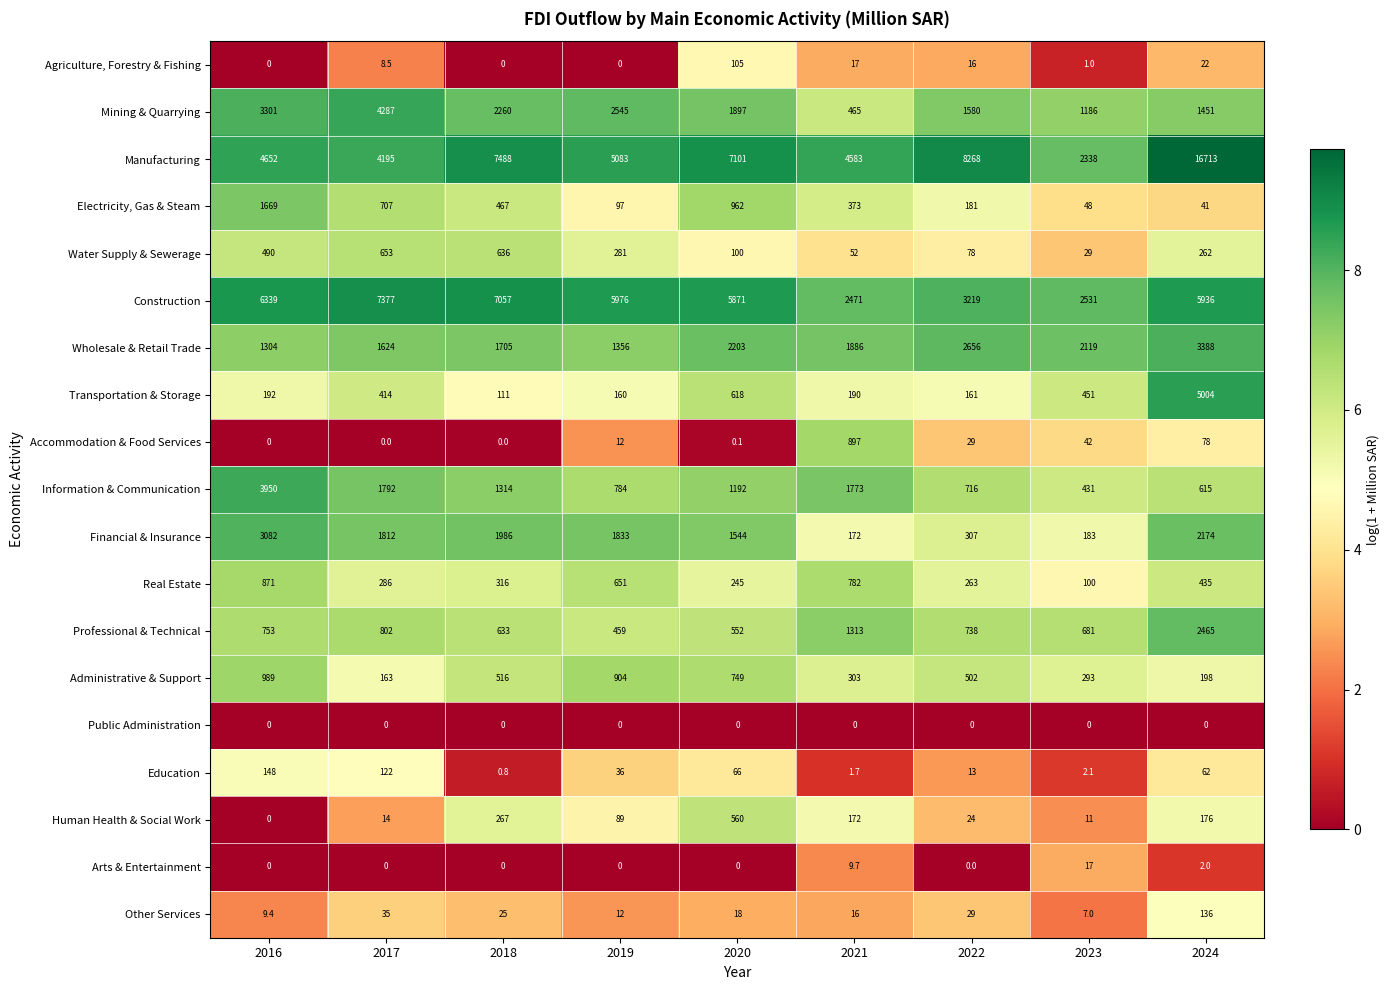

At which label does Real Estate reach its minimum?

2023